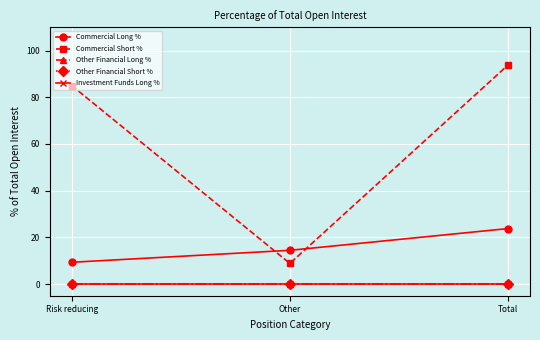

What is the difference between the Commercial Short % values at Risk reducing and Total?

8.8